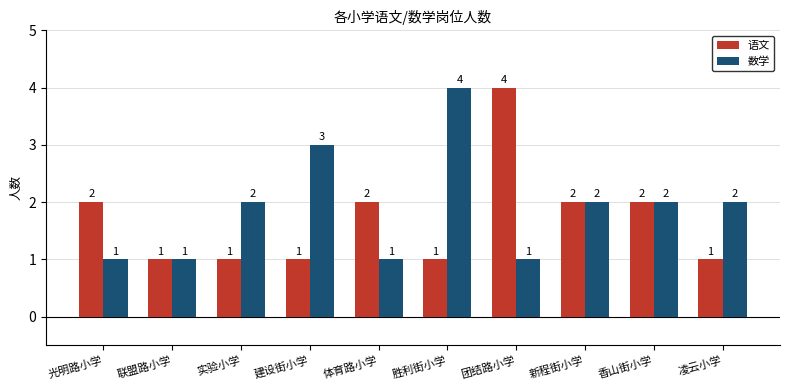

Is it true that 语文 equals 2 at 体育路小学?

True